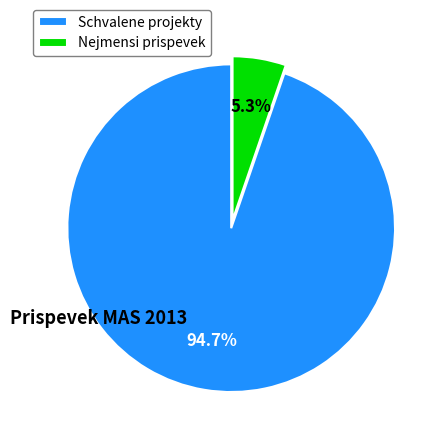

How many slices are in this pie chart?

2